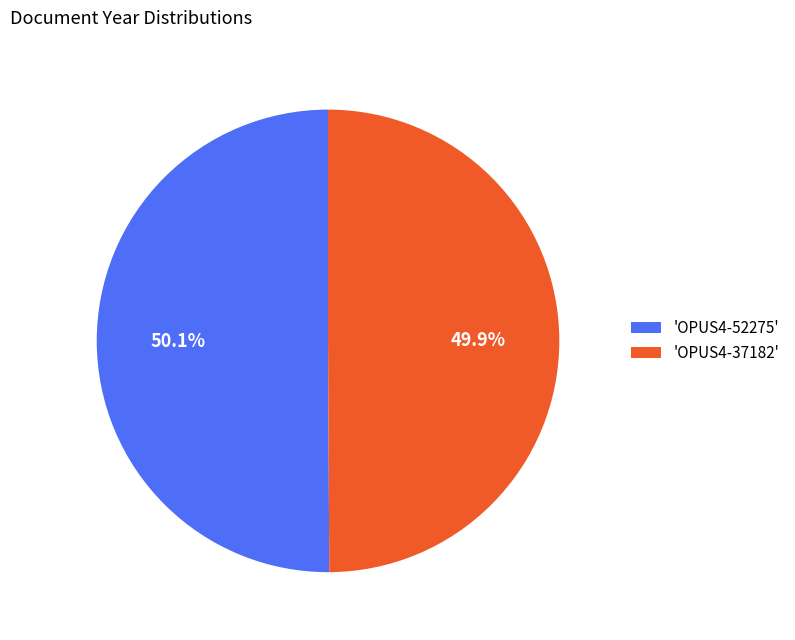

Does any single category account for the majority?

Yes